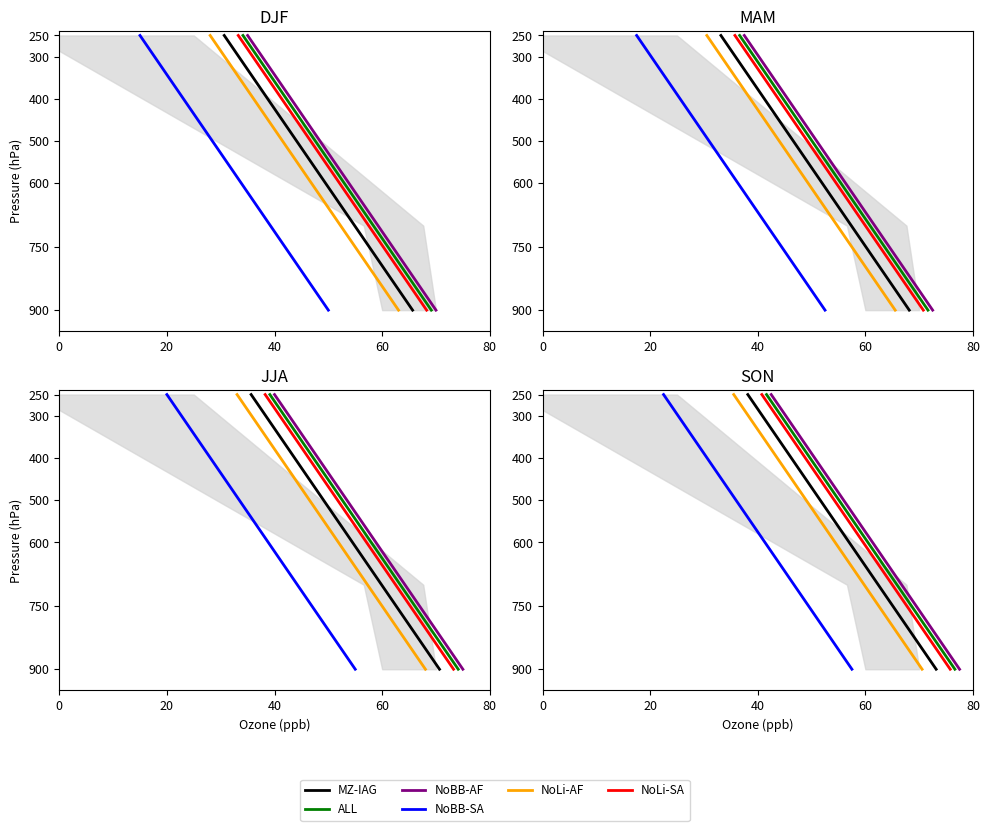

Does the chart display data point markers on the line(s)?

No